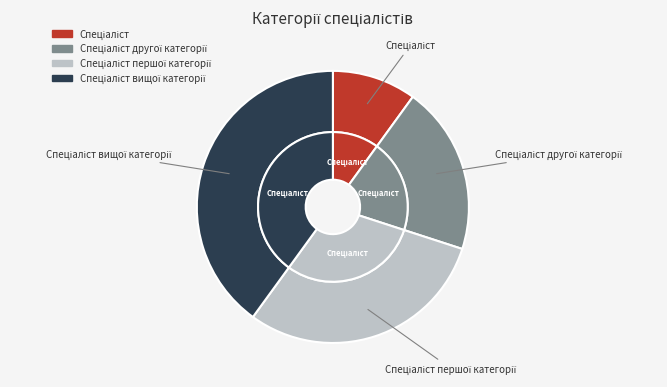

Is Спеціаліст першої категорії the majority of the pie?

No